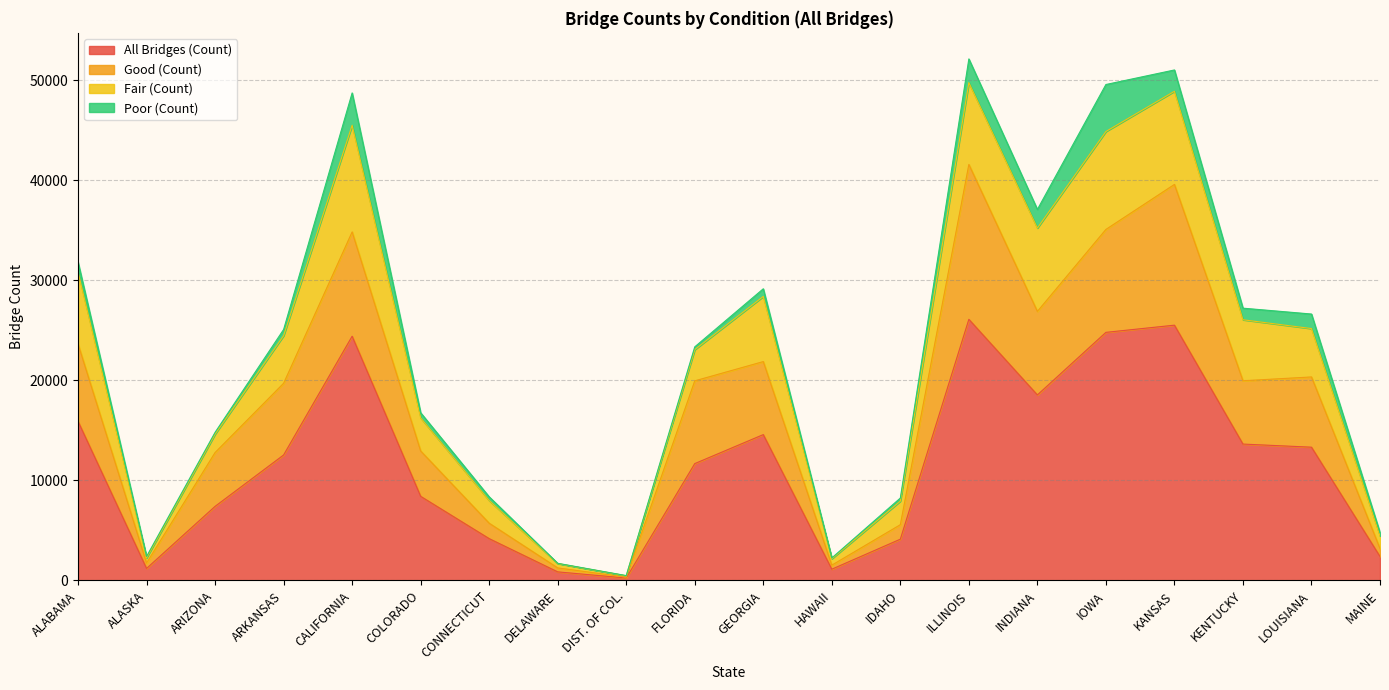

True or false: All Bridges (Count) and Good (Count) intersect in this chart.

False